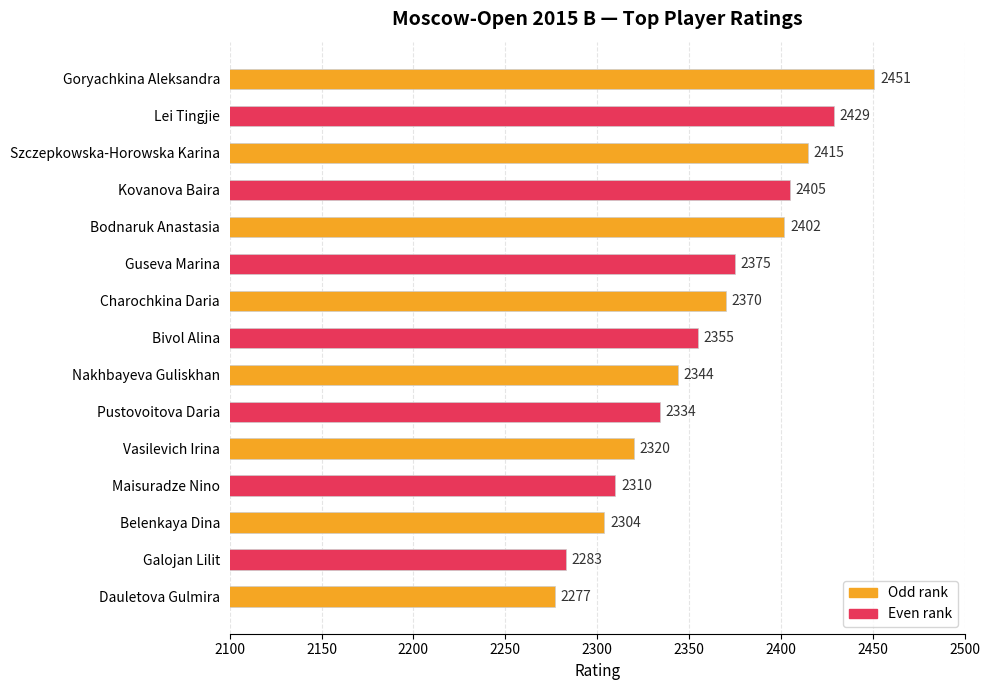

Reading top to bottom, extract all data points from this chart.

Goryachkina Aleksandra=2451	Lei Tingjie=2429	Szczepkowska-Horowska Karina=2415	Kovanova Baira=2405	Bodnaruk Anastasia=2402	Guseva Marina=2375	Charochkina Daria=2370	Bivol Alina=2355	Nakhbayeva Guliskhan=2344	Pustovoitova Daria=2334	Vasilevich Irina=2320	Maisuradze Nino=2310	Belenkaya Dina=2304	Galojan Lilit=2283	Dauletova Gulmira=2277